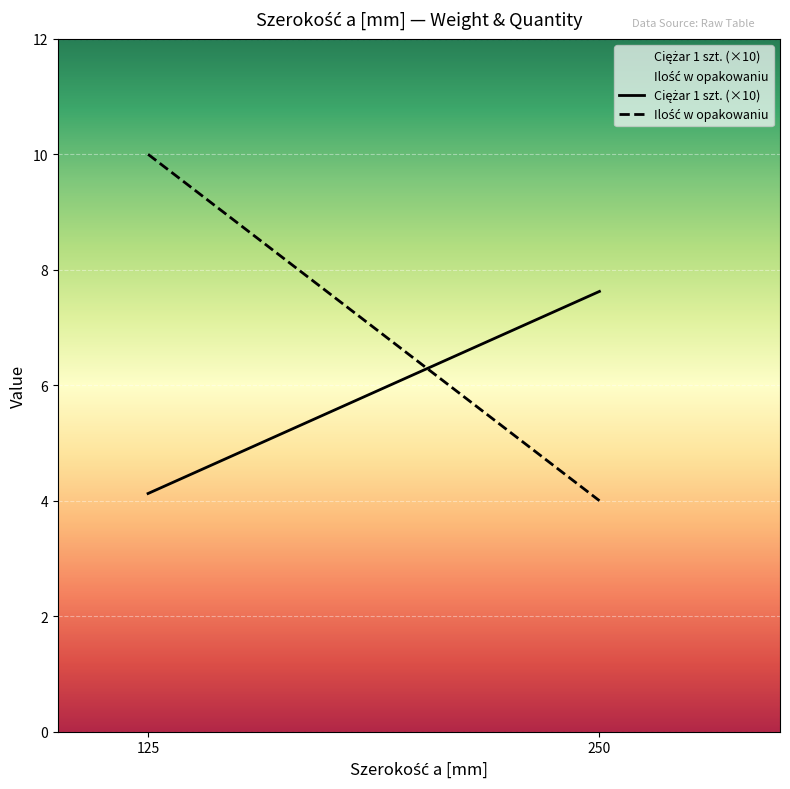

What is the spread (max minus min) of values at 125?

5.9